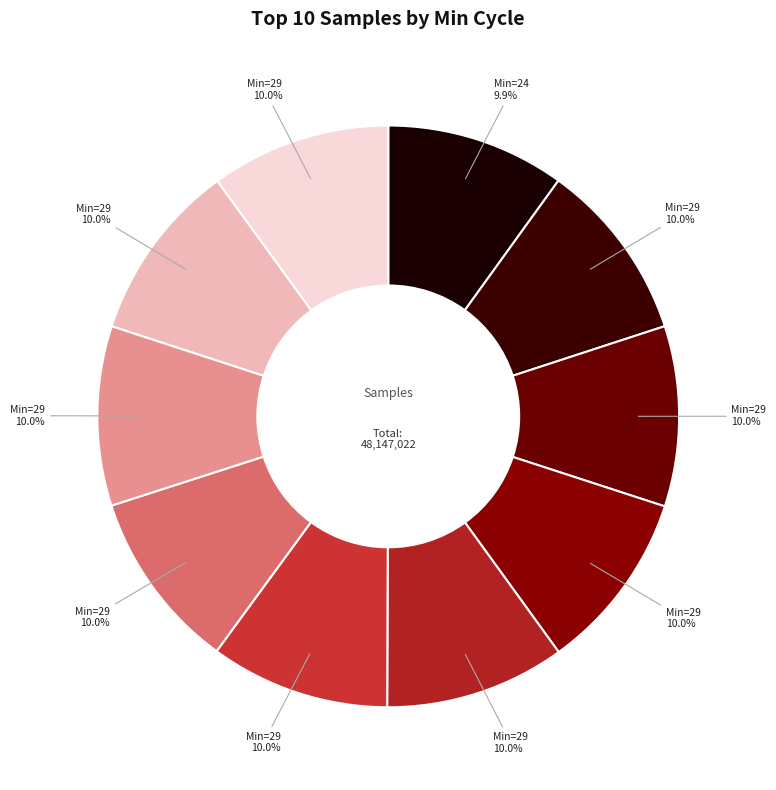

Count the number of slices in the pie.

10